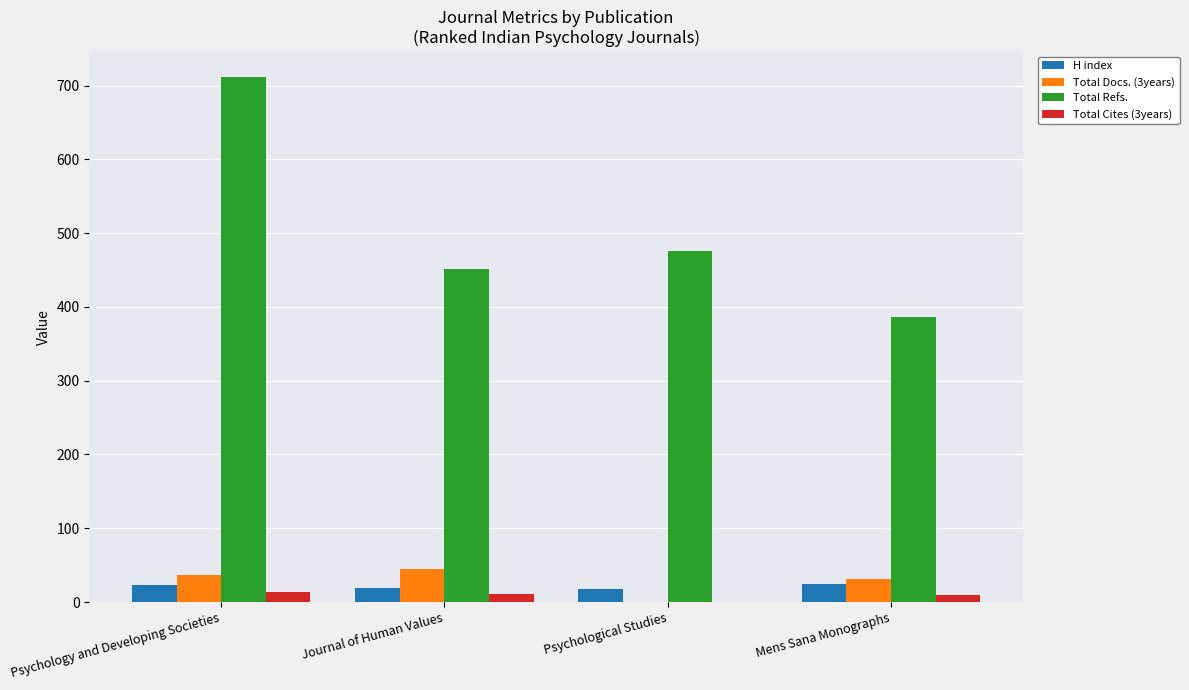

Is the value of Total Docs. (3years) at Mens Sana Monographs greater than the value of Total Cites (3years) at Psychological Studies?

Yes